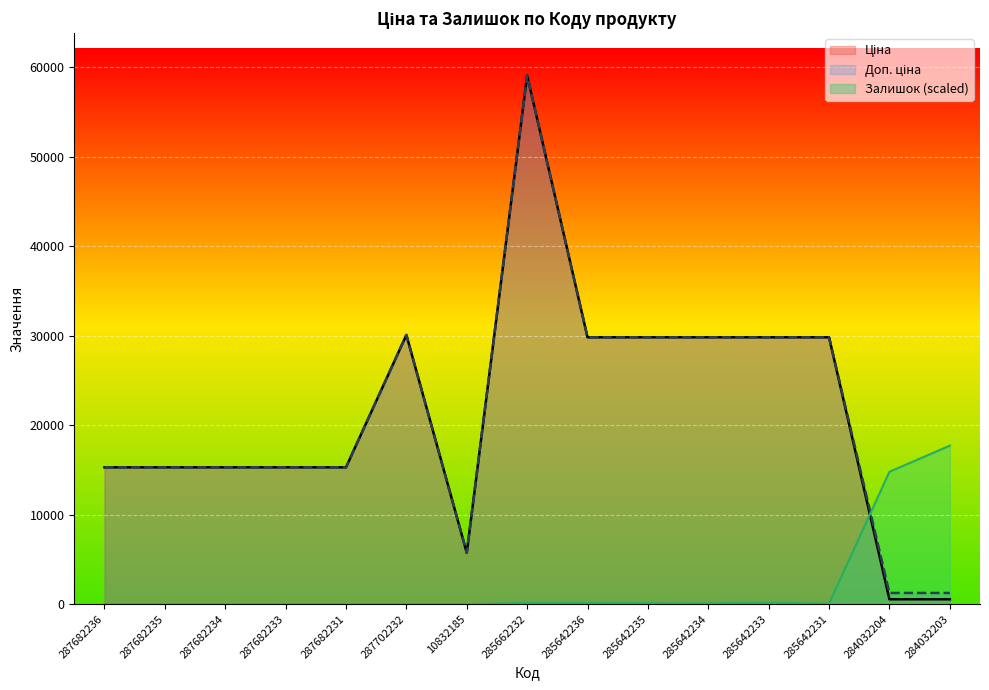

At 287682234, list the series in order from largest to smallest.

Ціна, Доп. ціна, Залишок